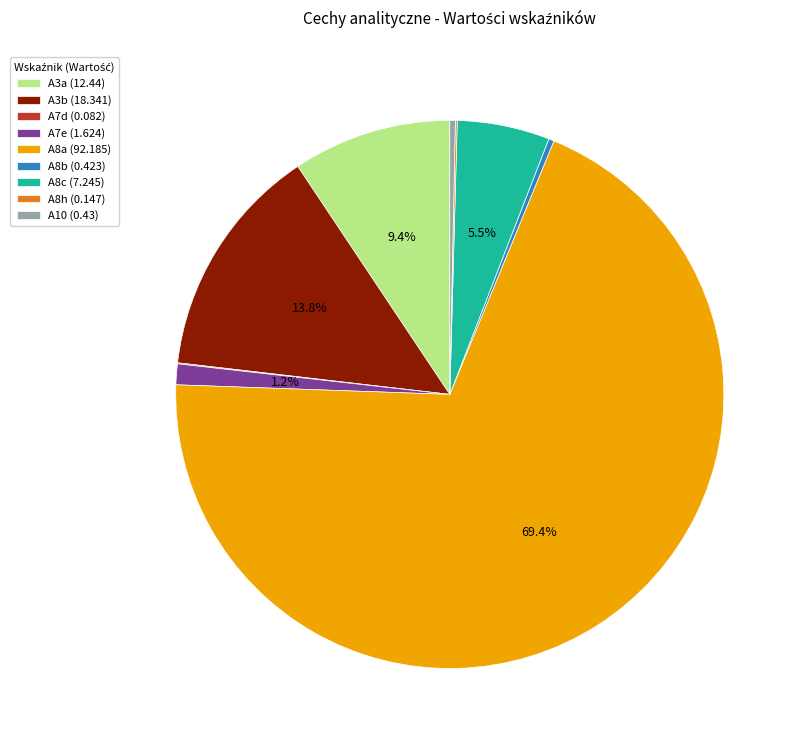

Is there any slice that represents more than half of the pie?

Yes